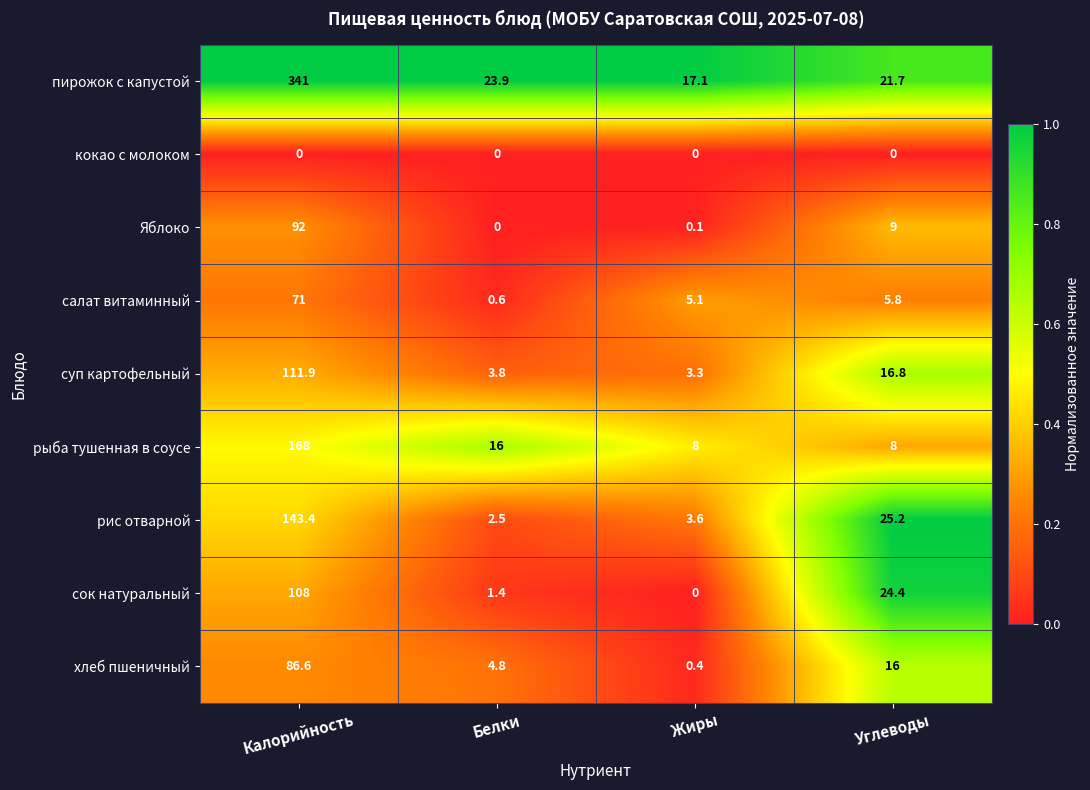

At which category is the sum across all series the highest?

Калорийность